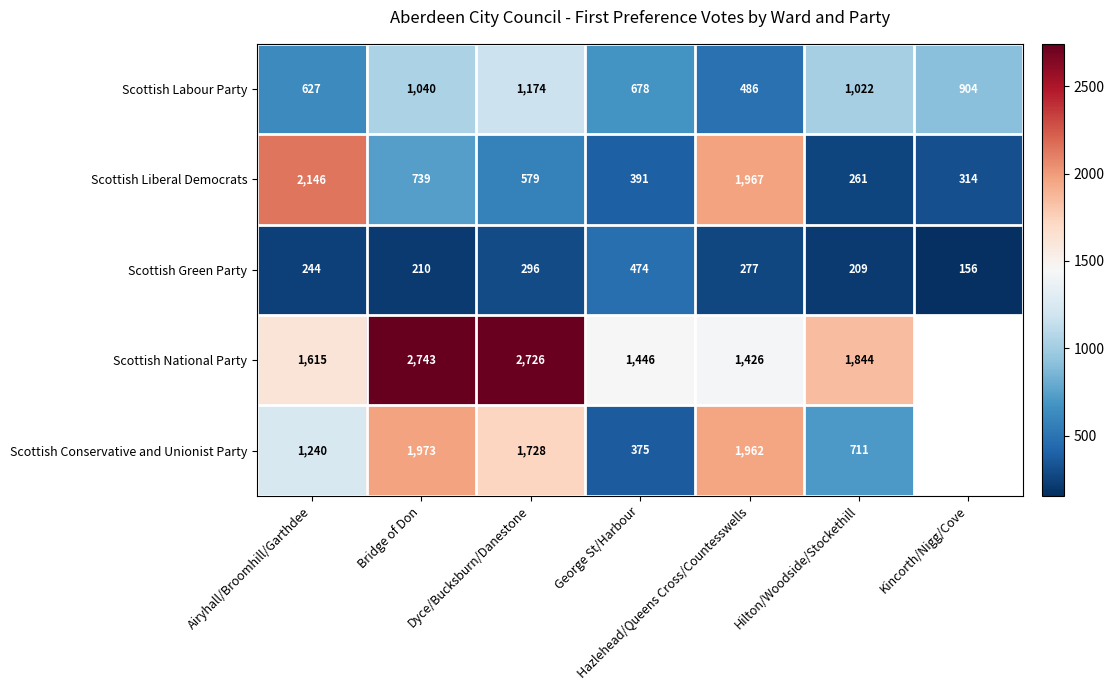

What is the average value of the Scottish Green Party series?

267